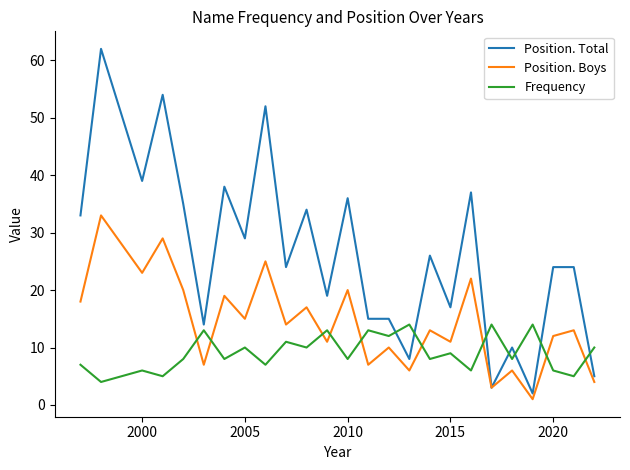

Which series has the largest total across all categories?

Position. Total